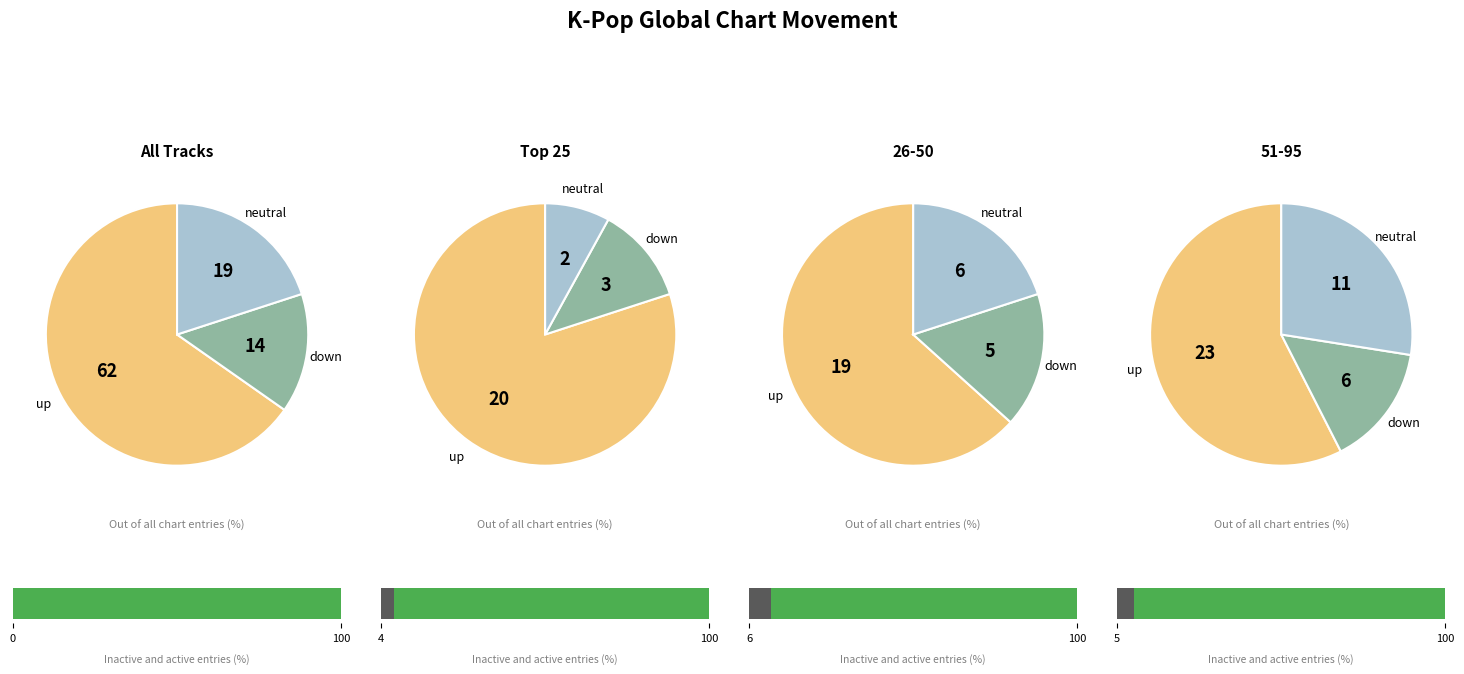

Is - the majority of the pie?

No